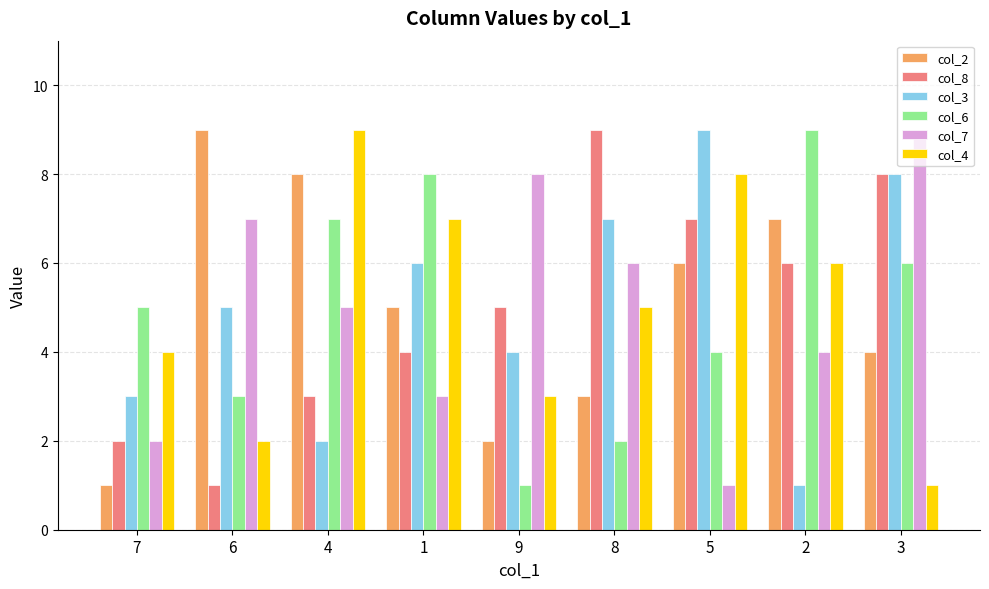

Where does the col_2 series first go above 5?

6